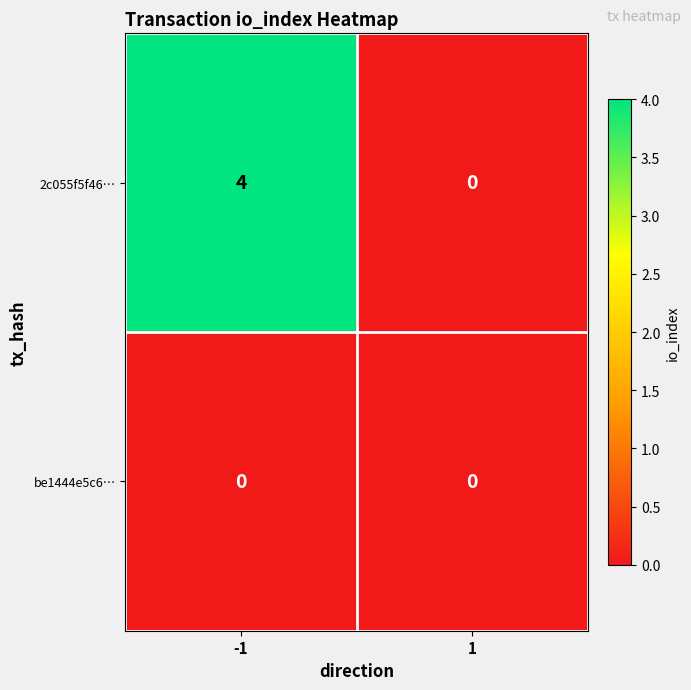

At -1, list the series in order from largest to smallest.

2c055f5f46…, be1444e5c6…